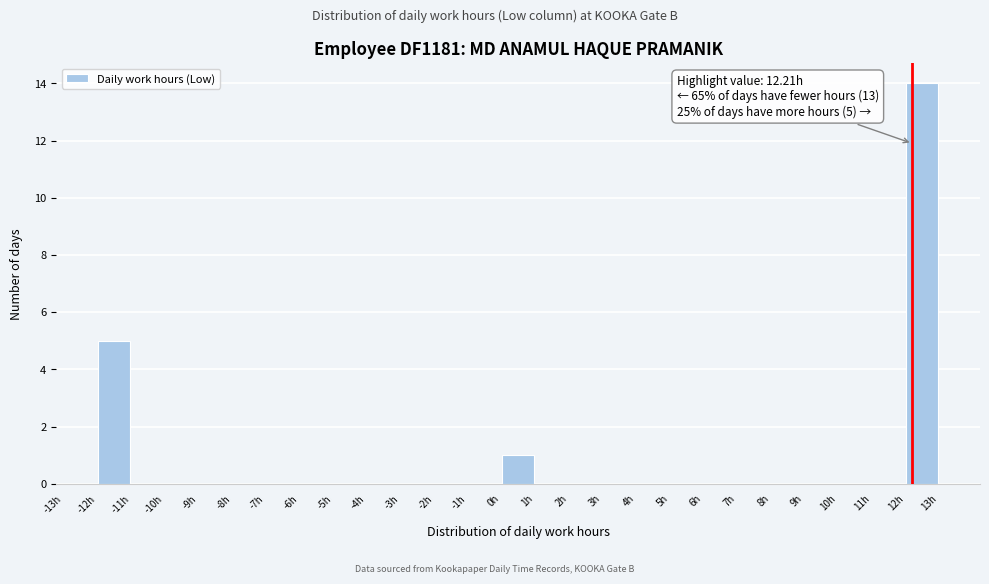

Reading left to right, list all the values displayed in this chart.

-12h=5	0h=1	12h=14